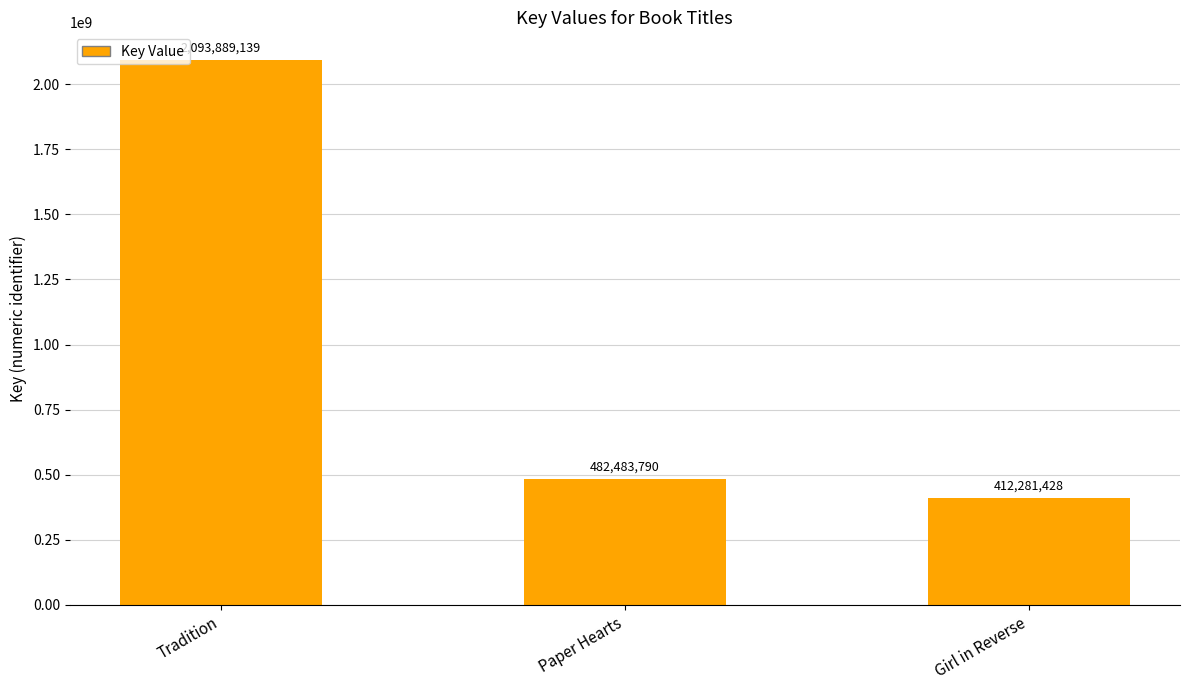

True or false: the data shows 175565918 at Paper Hearts.

False